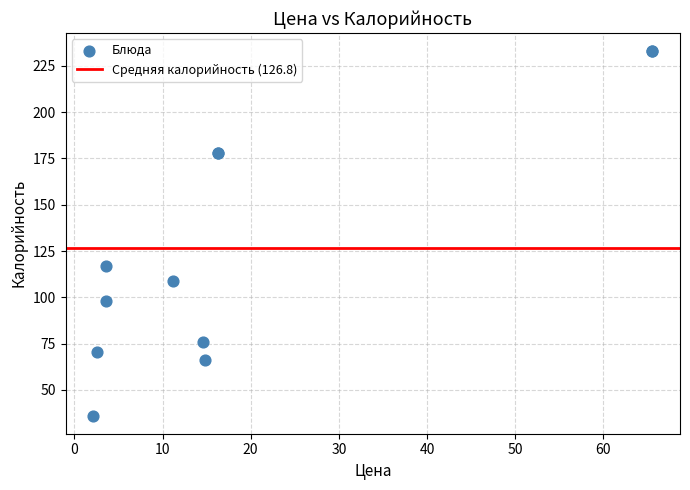

What Y value in the scatter plot is closest to 134?

117.2